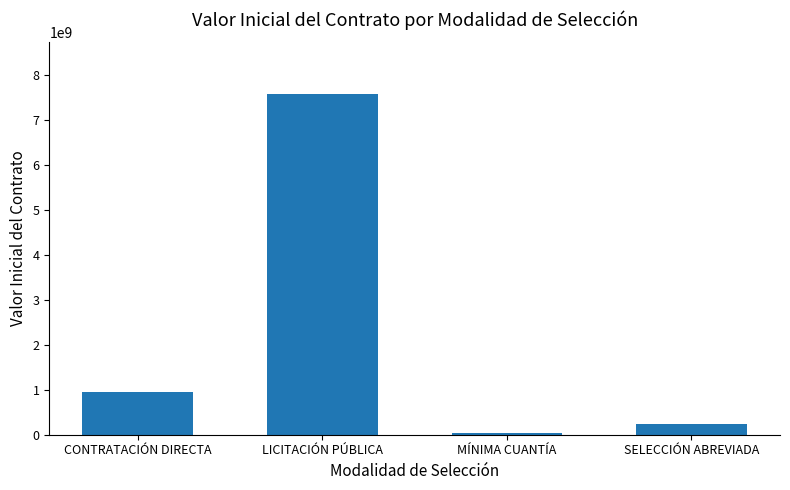

The value at MÍNIMA CUANTÍA is 35000000. True or false?

True